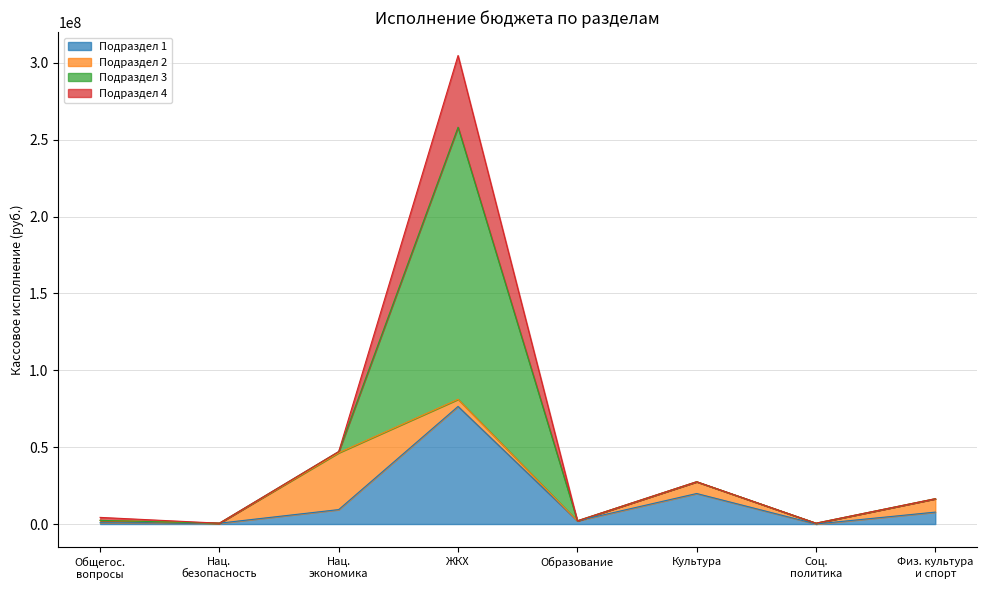

How many interior local valleys (lower than both neighbors) does the data have?

3